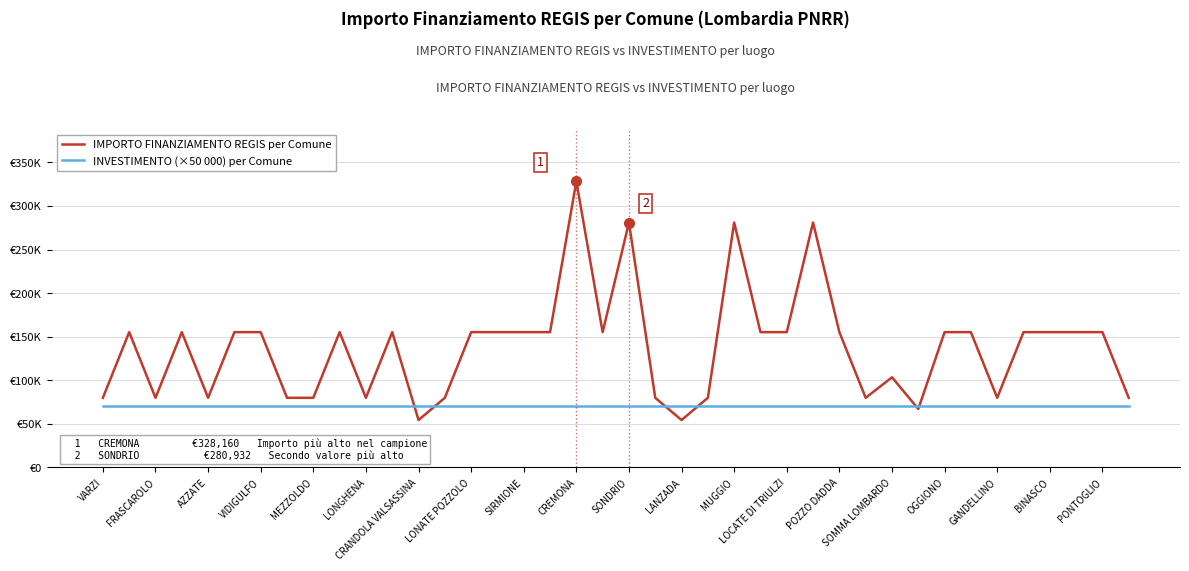

What are all the series names shown in the legend?

IMPORTO FINANZIAMENTO REGIS per Comune, INVESTIMENTO (×50 000) per Comune